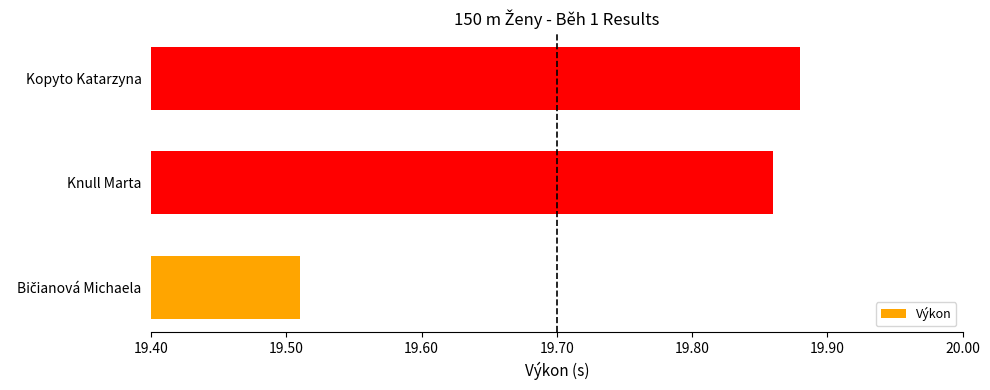

The value at Knull Marta is 26.3. True or false?

False